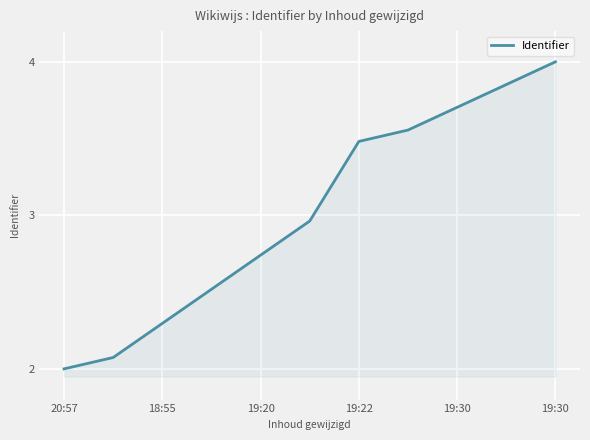

What is the difference between the maximum and minimum values?

2.0